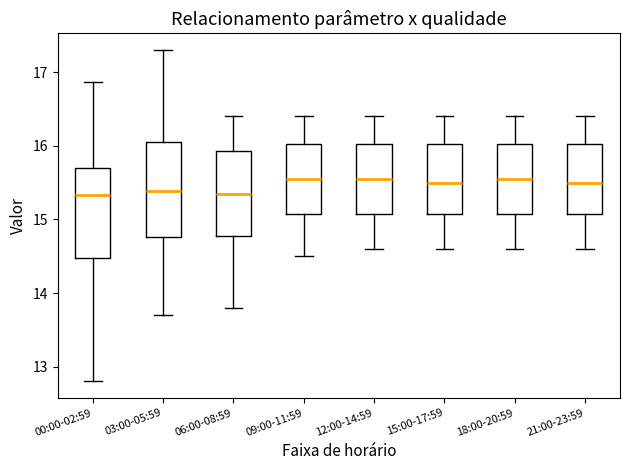

Reading left to right, transcribe this box plot: for each box, give where its median line is, the range the box spans, and where its two whiskers end, as read against the y-axis. The values are not printed on the chart, so give them approximately, as read against the axis.

00:00-02:59: median 15.3, box 14.5 to 15.7, whiskers 12.8 to 16.9
03:00-05:59: median 15.4, box 14.8 to 16.0, whiskers 13.7 to 17.3
06:00-08:59: median 15.4, box 14.8 to 15.9, whiskers 13.8 to 16.4
09:00-11:59: median 15.6, box 15.1 to 16.0, whiskers 14.5 to 16.4
12:00-14:59: median 15.6, box 15.1 to 16.0, whiskers 14.6 to 16.4
15:00-17:59: median 15.5, box 15.1 to 16.0, whiskers 14.6 to 16.4
18:00-20:59: median 15.6, box 15.1 to 16.0, whiskers 14.6 to 16.4
21:00-23:59: median 15.5, box 15.1 to 16.0, whiskers 14.6 to 16.4